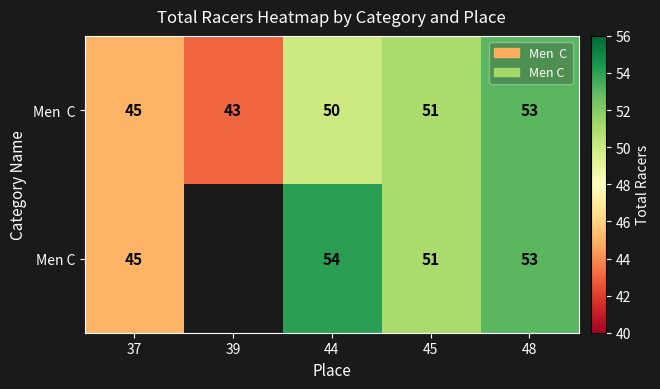

True or false: Men C has a value of 53 at 48.

True